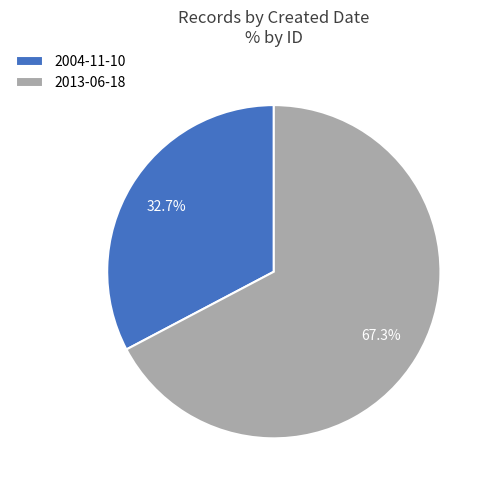

What portion of the pie excludes 2004-11-10?

67.3%